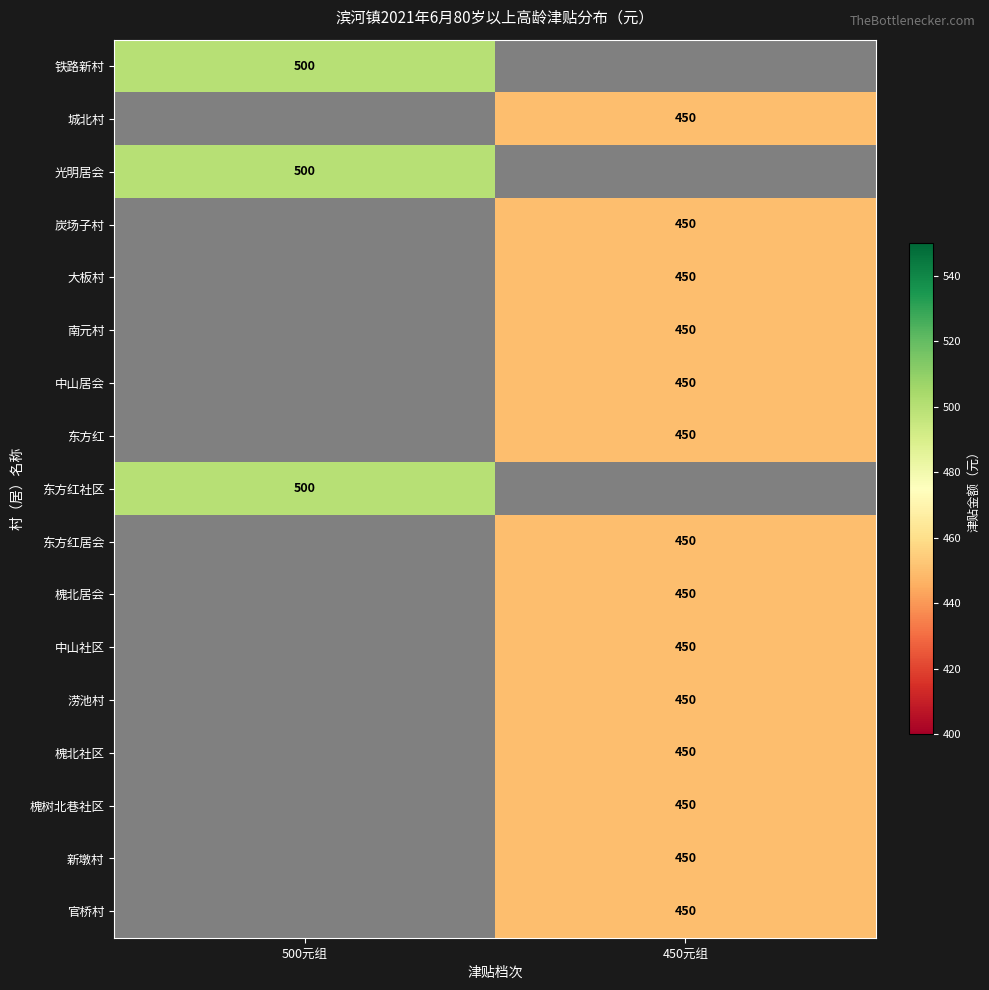

The 中山社区 series shows 450 at 450元组. True or false?

True